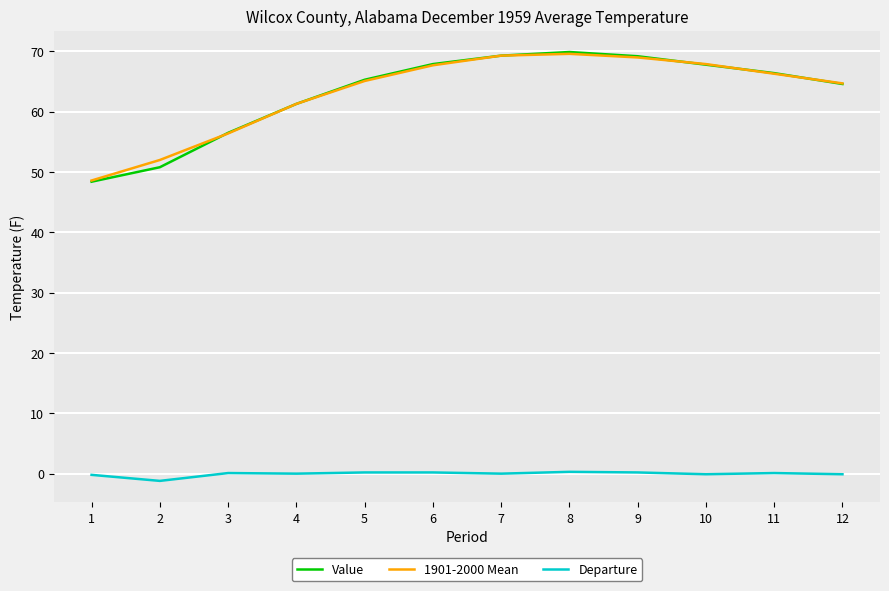

What is the approximate value of Value at 7?

69.3